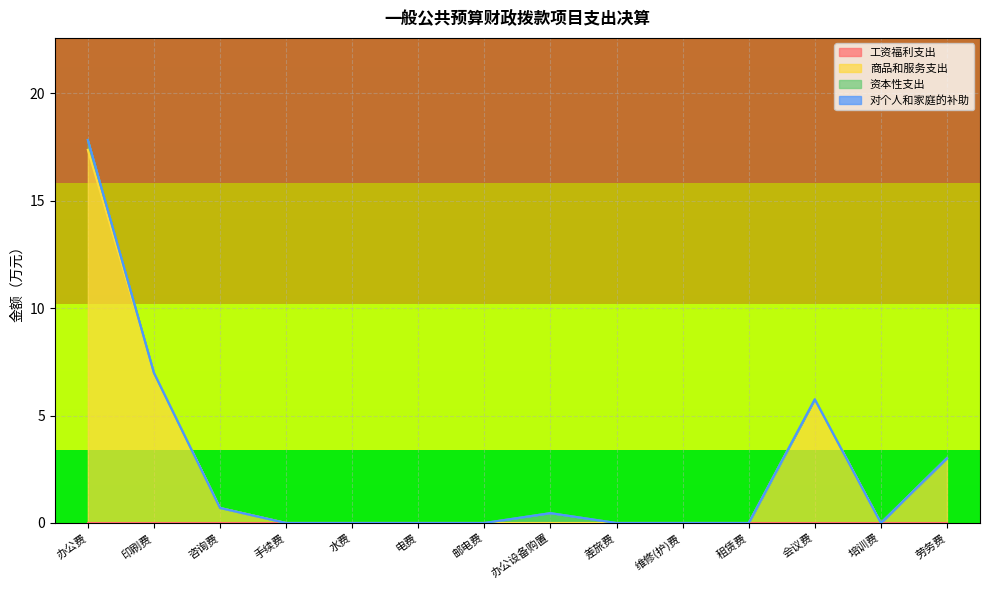

What is the difference between the highest and lowest values at 会议费?

5.8